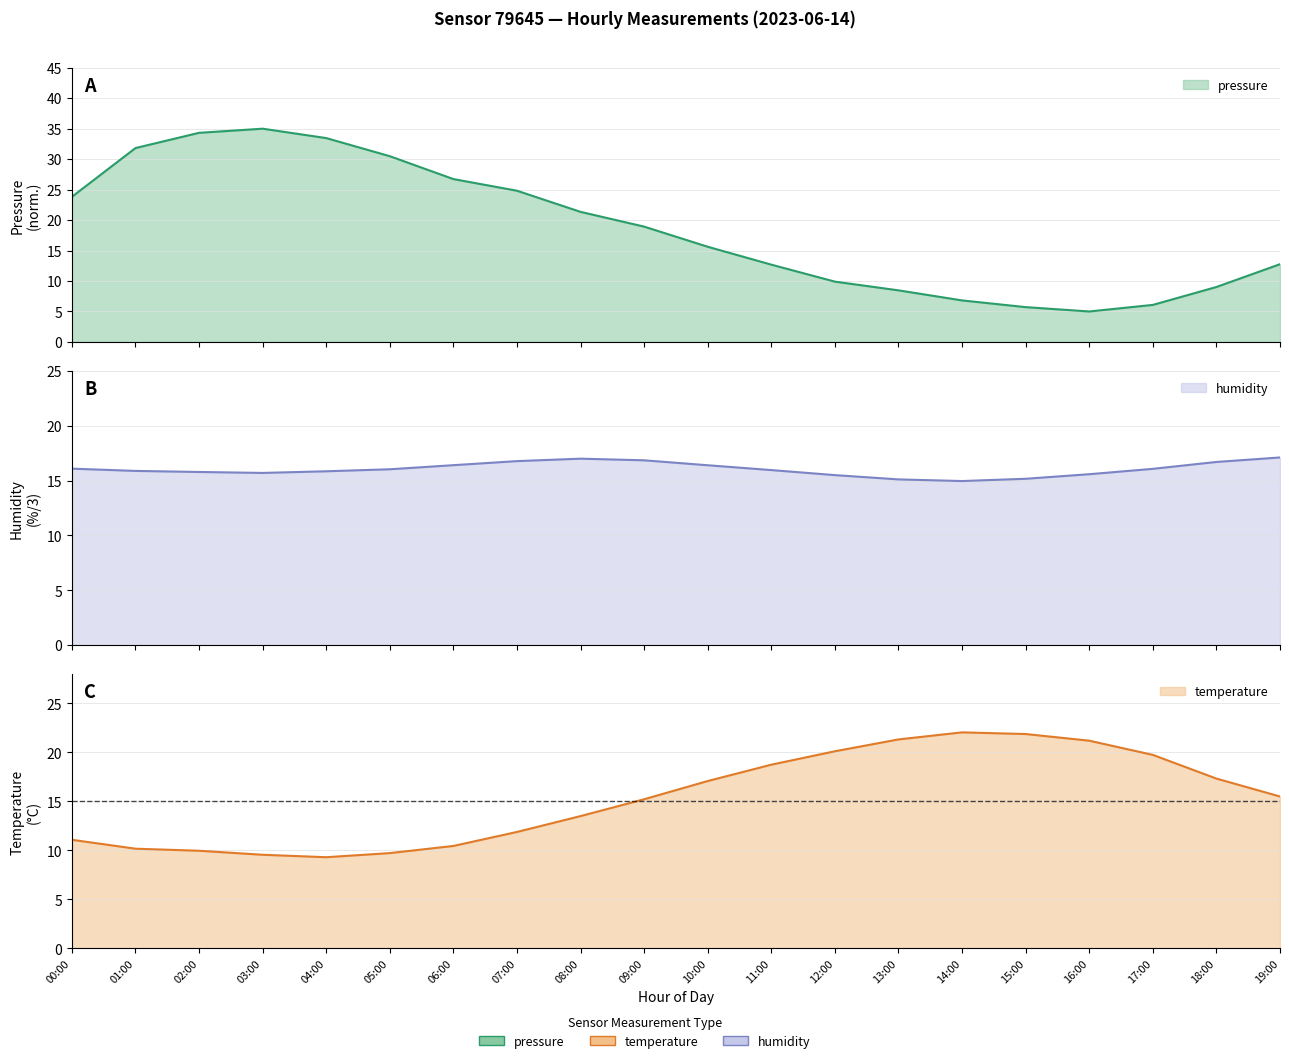

What is the average value of the pressure series?

18.6